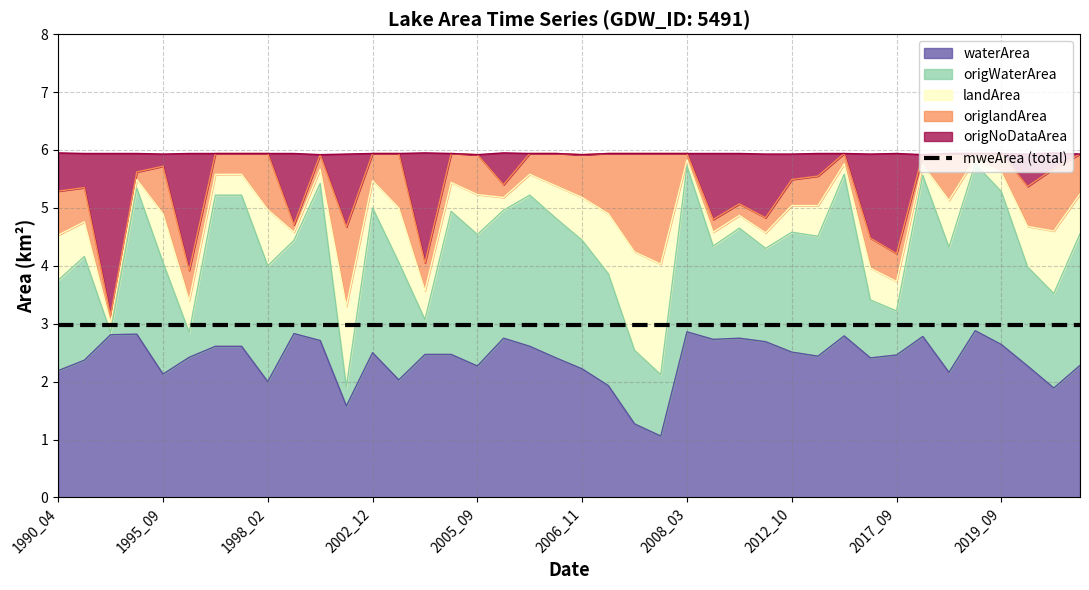

At which category is the sum across all series the highest?

1990_04